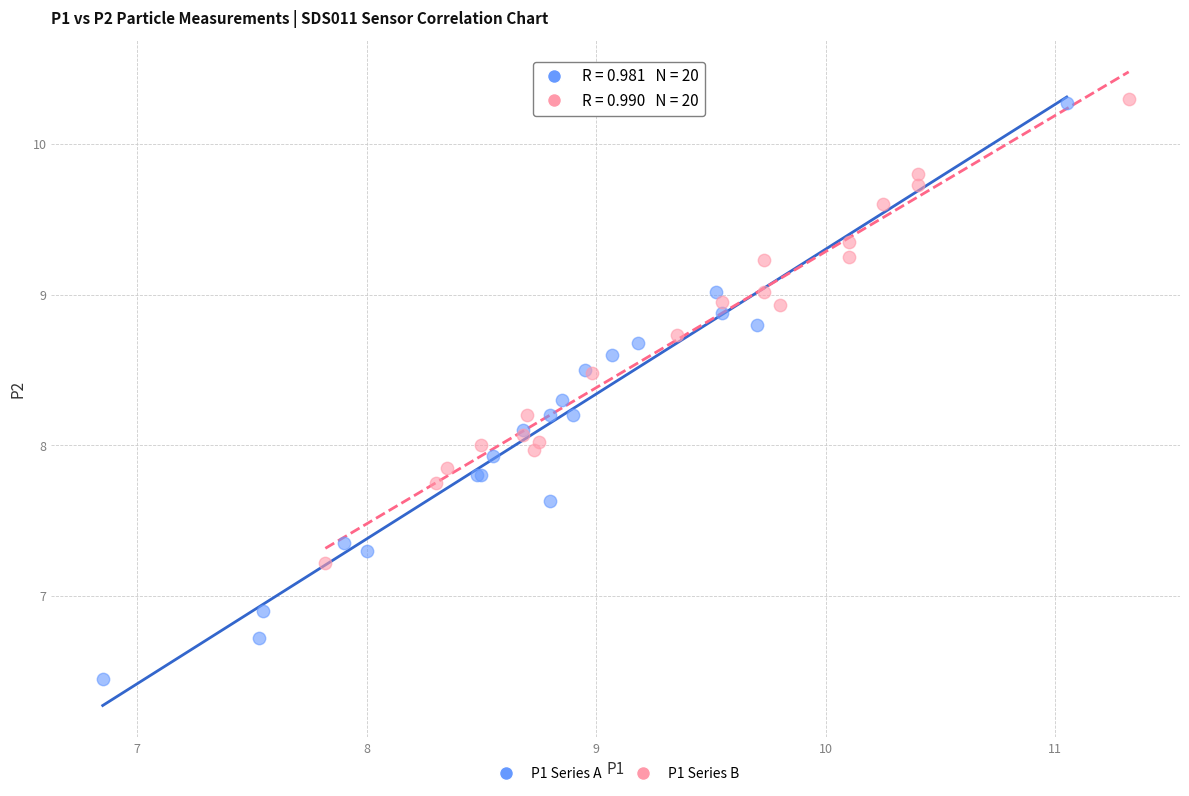

Which series has the largest Y range (max minus min)?

P1 Series A